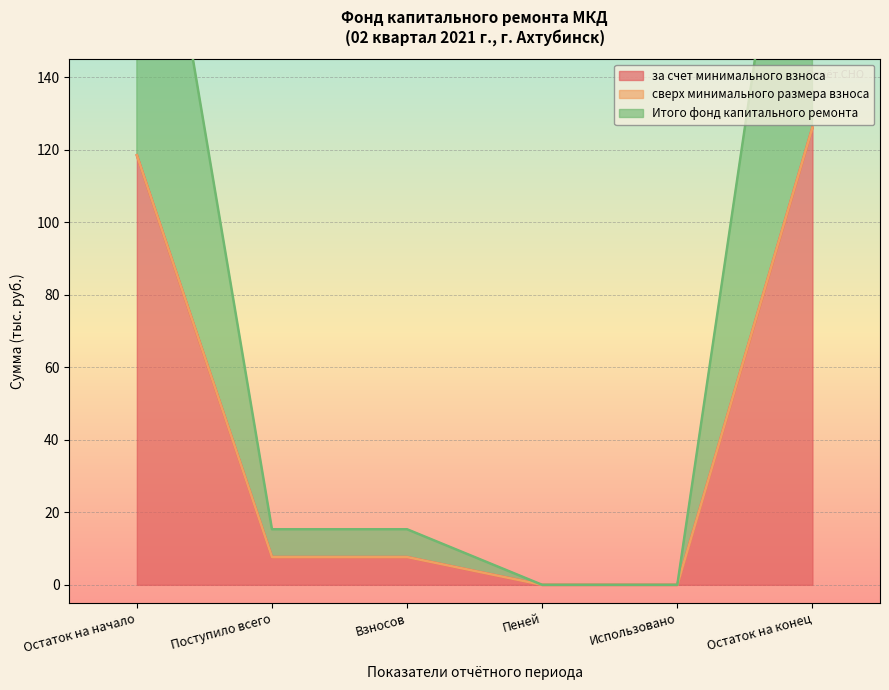

True or false: за счет минимального взноса has a value of -42.0 at Пеней.

False